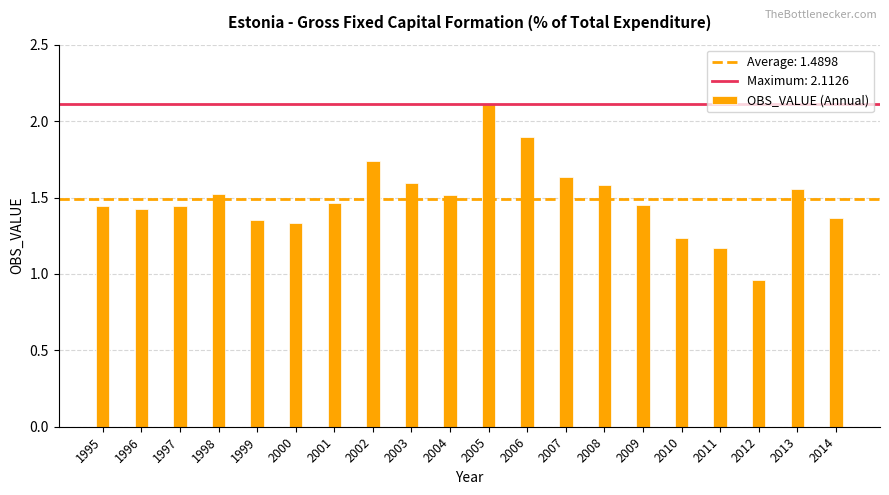

What is the change in value from 1997 to 2003?

+0.1